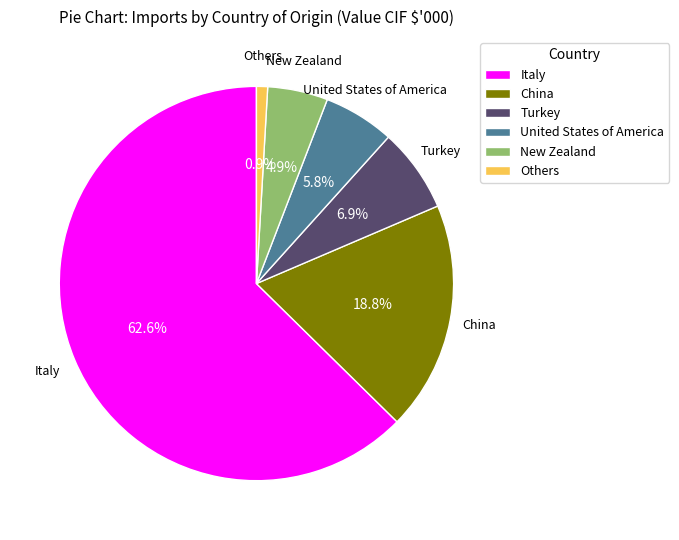

Which has a higher value, China or Italy?

Italy